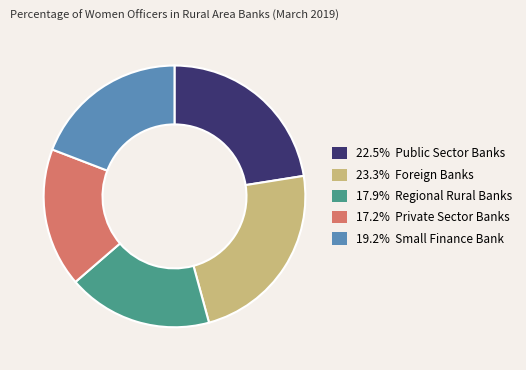

Is there a majority slice in this chart?

No